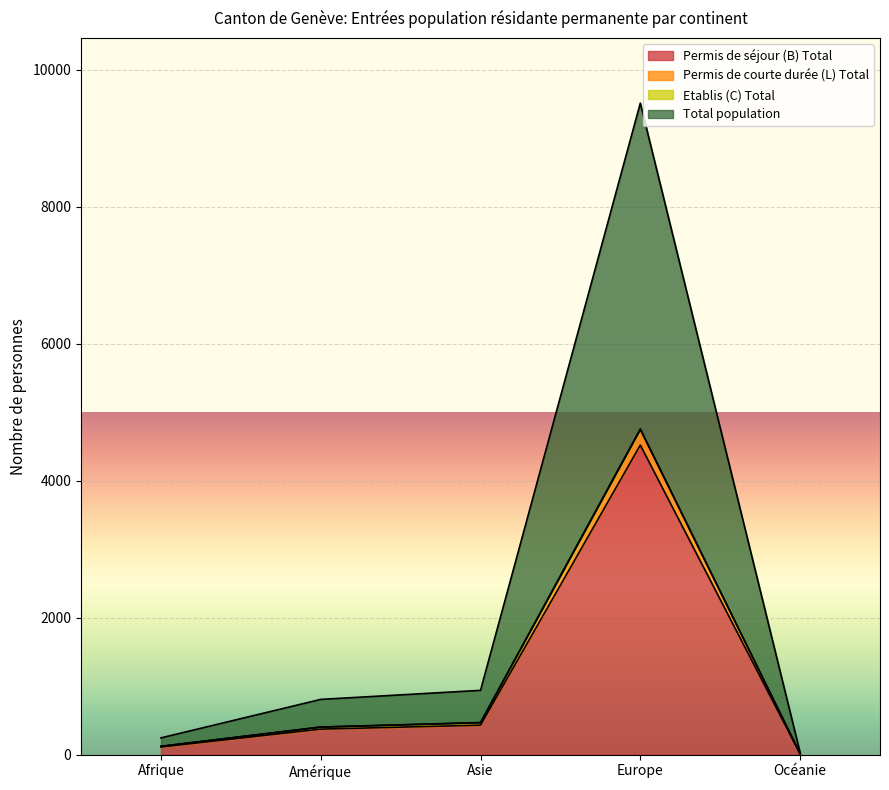

What is the spread (max minus min) of values at Amérique?

434